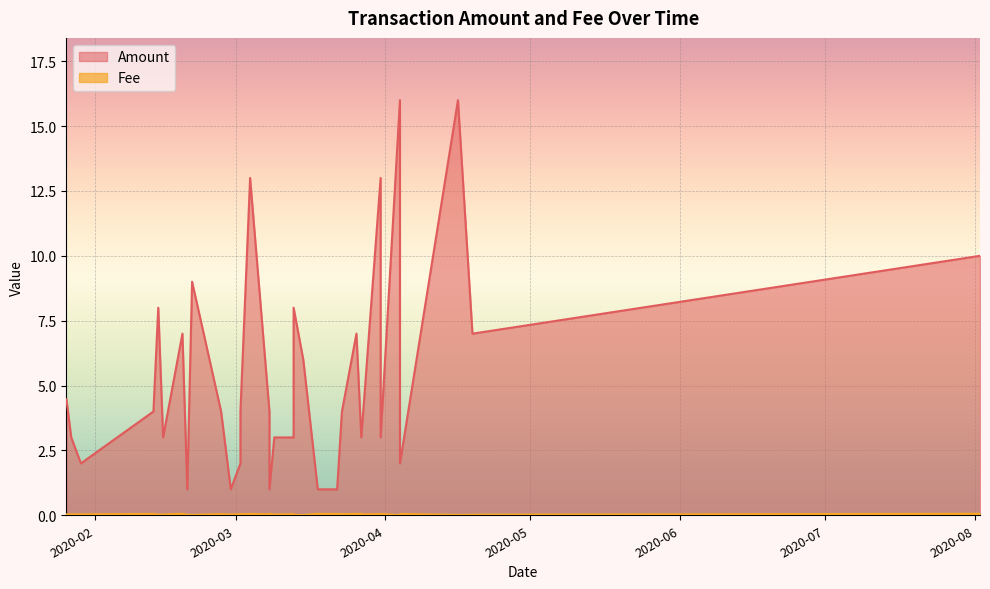

Is it true that Fee equals 0.1 at 2020-03-27?

False